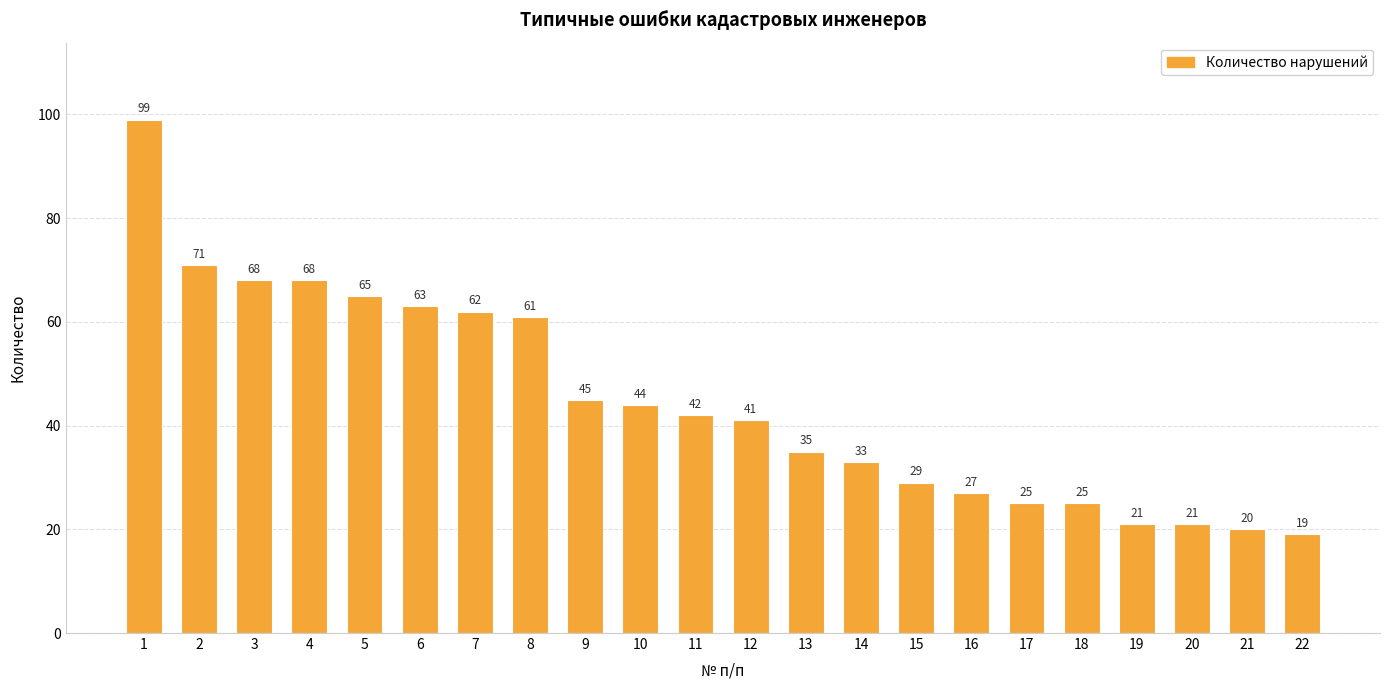

Between 12 and 20, which is larger?

12